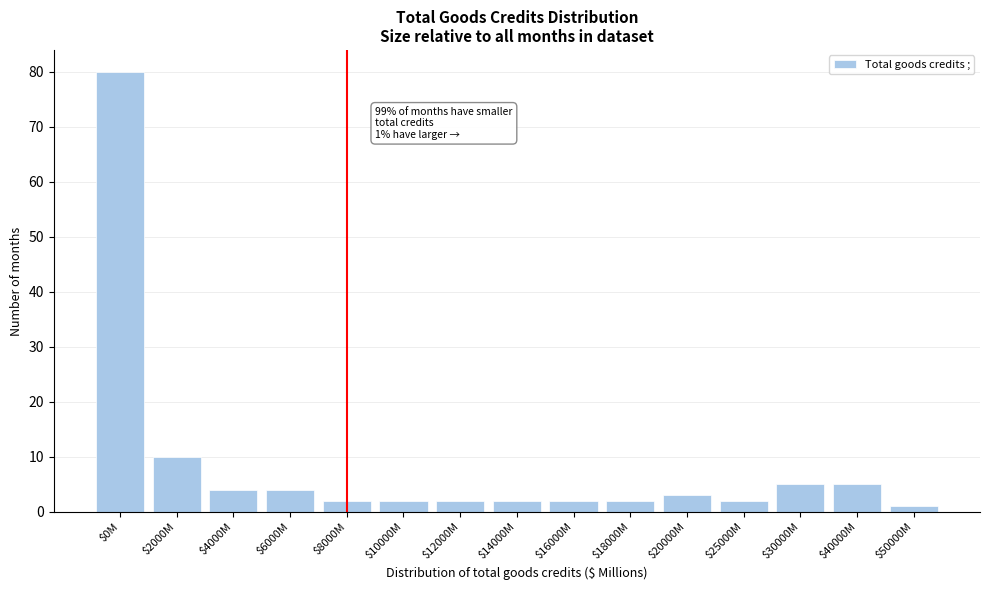

Reading left to right, list all the values displayed in this chart.

80	10	4	4	2	2	2	2	2	2	3	2	5	5	1